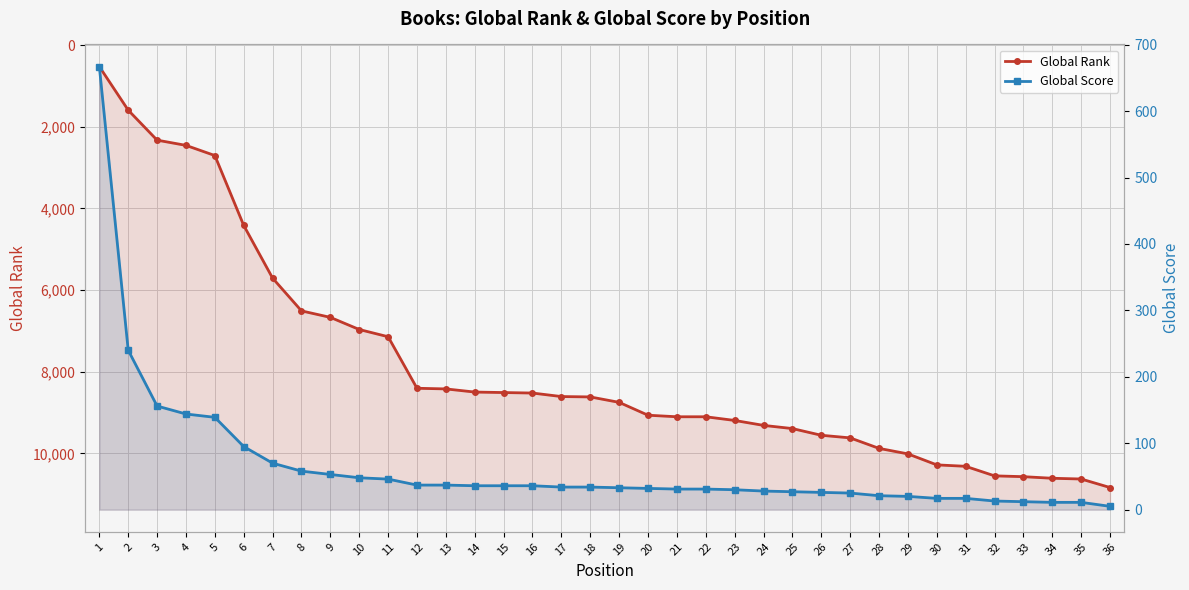

At 15, list the series in order from largest to smallest.

Global Rank, Global Score